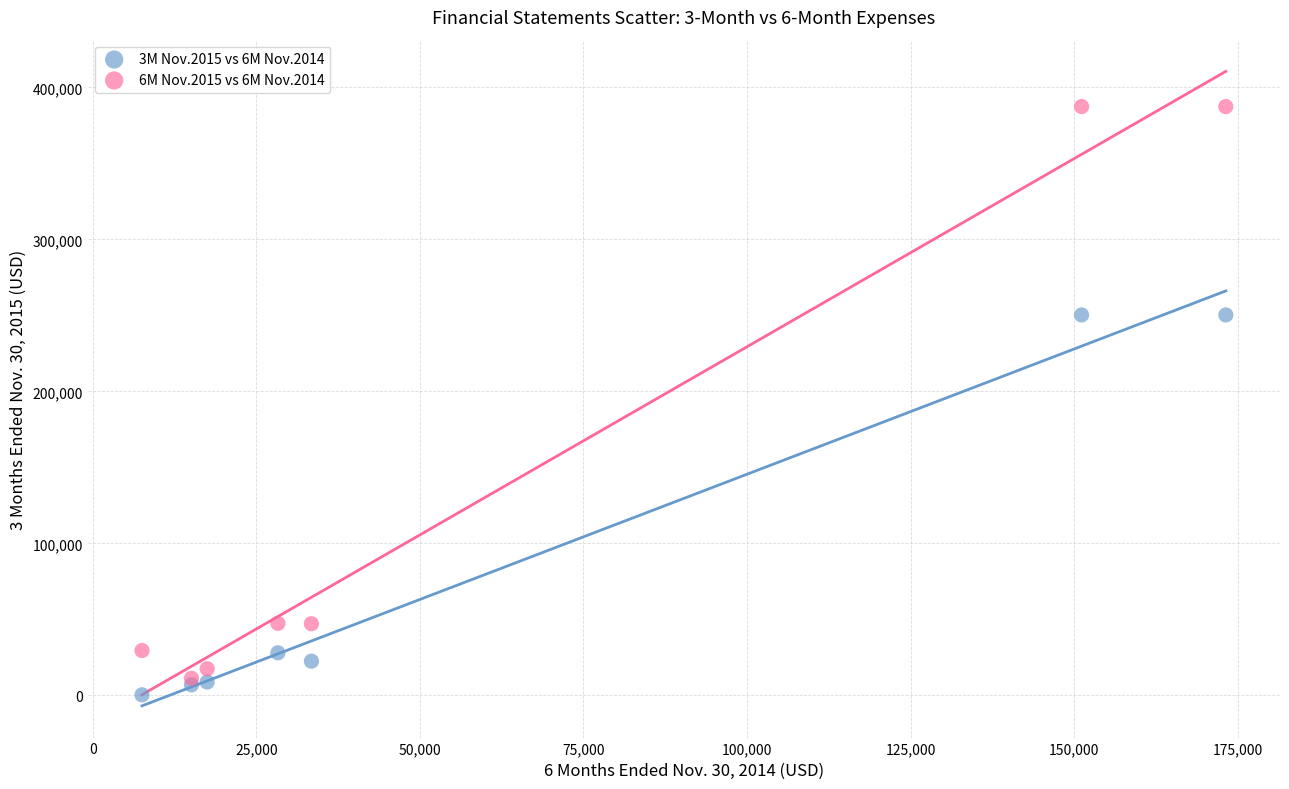

Which series reaches the minimum Y coordinate?

3M Nov.2015 vs 6M Nov.2014